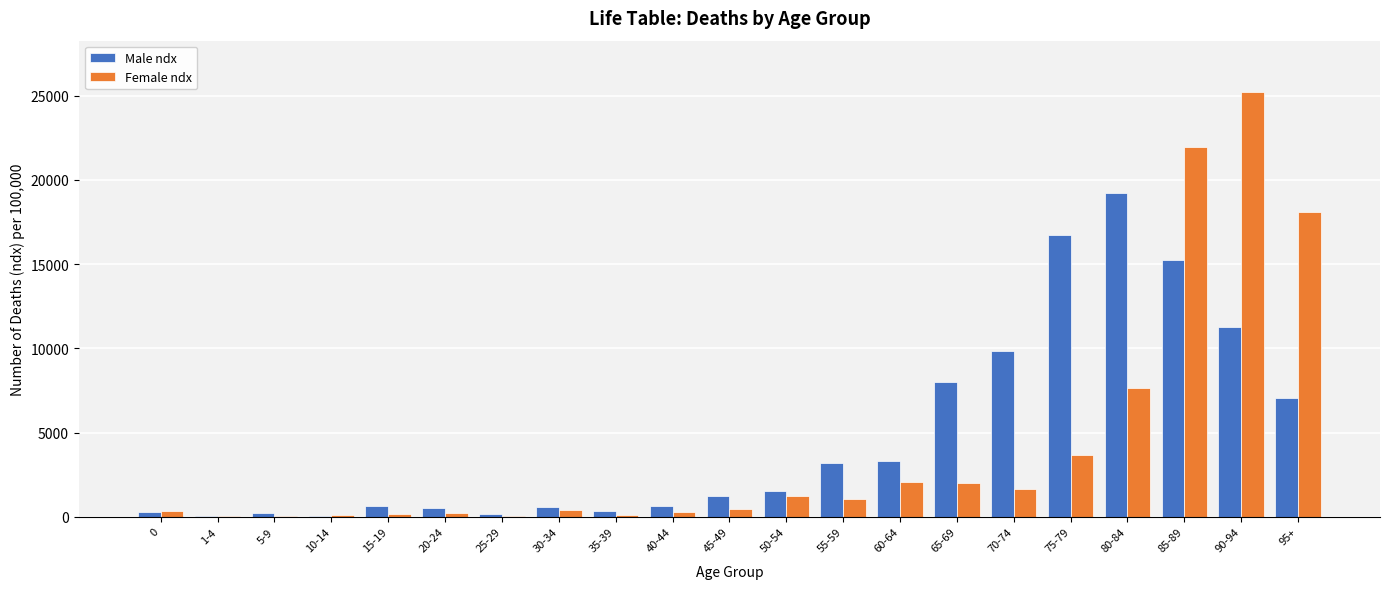

Between 80-84 and 90-94, which series saw the biggest shift?

Female ndx